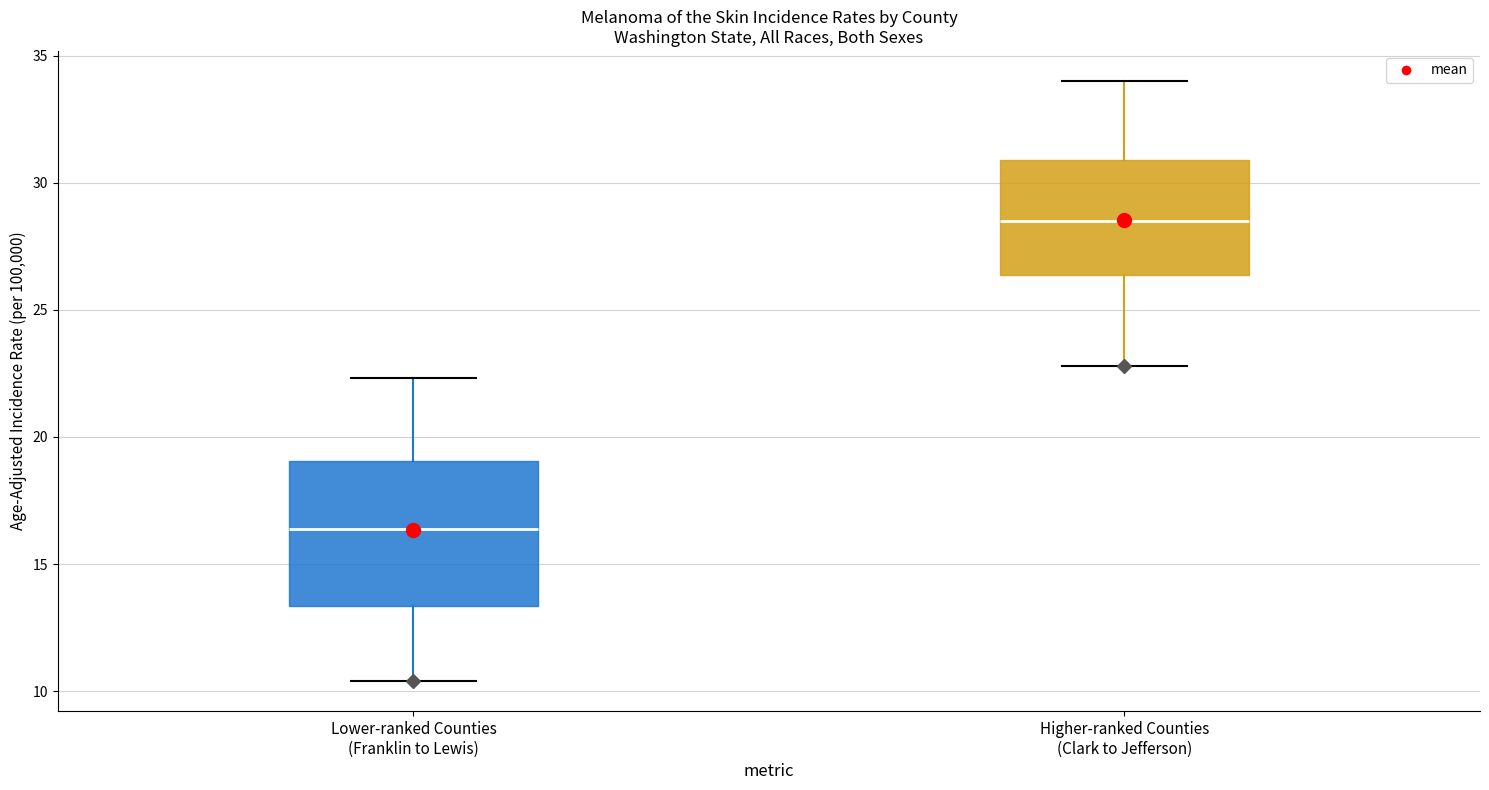

Which box is the tallest, from its lower edge to its upper edge?

Lower-ranked Counties (Franklin to Lewis)